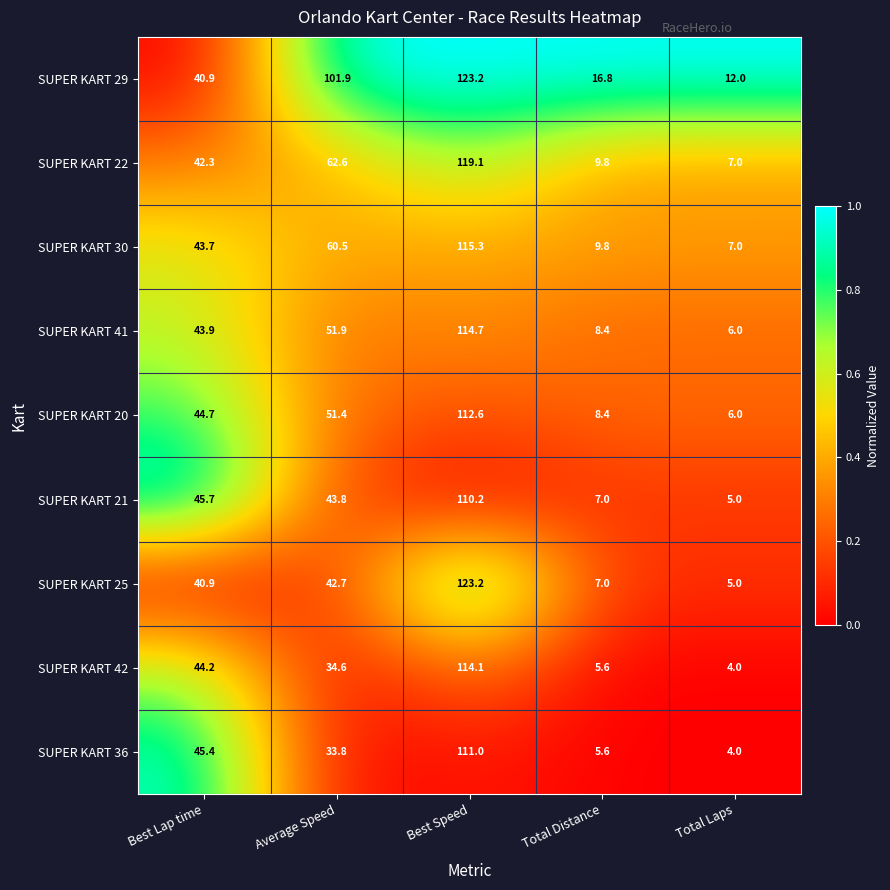

The SUPER KART 36 series shows 9.3 at Total Distance. True or false?

False